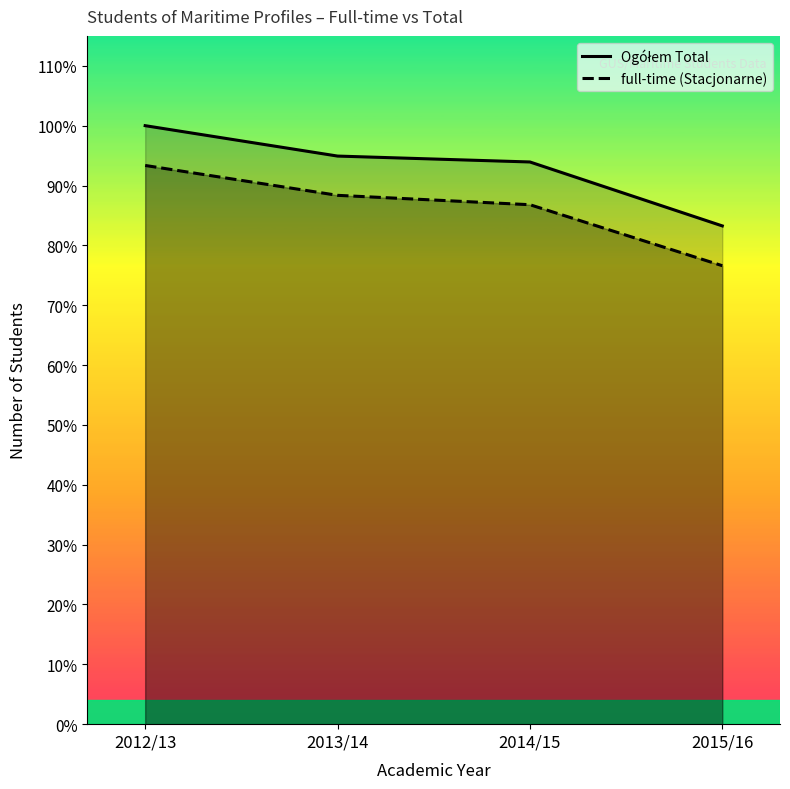

Is the value of Ogółem Total at 2012/13 greater than the value of full-time (Stacjonarne) at 2015/16?

Yes